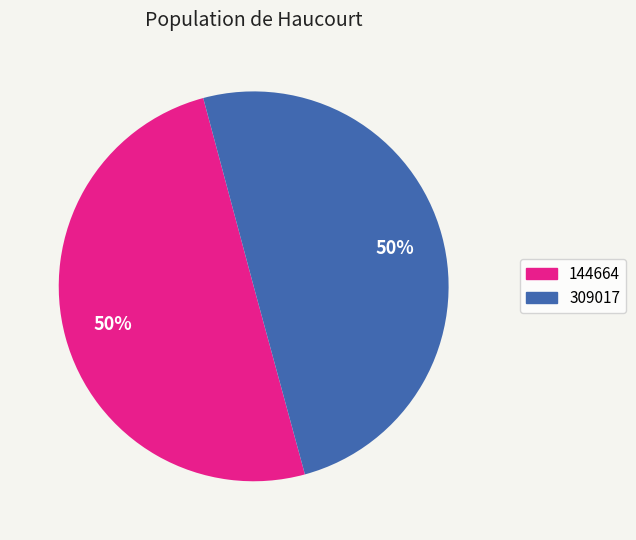

Is the sum of 309017 and 144664 greater than half?

Yes